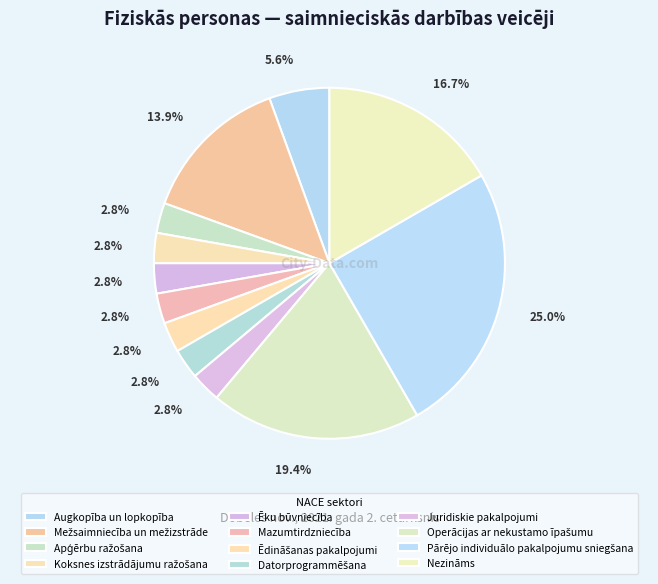

Is it true that Ēku būvniecība is 1% of the pie?

False